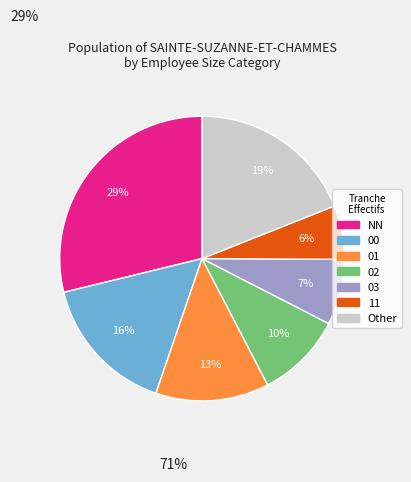

To the nearest percent, what is the difference between the largest and smallest slice percentages?

23%